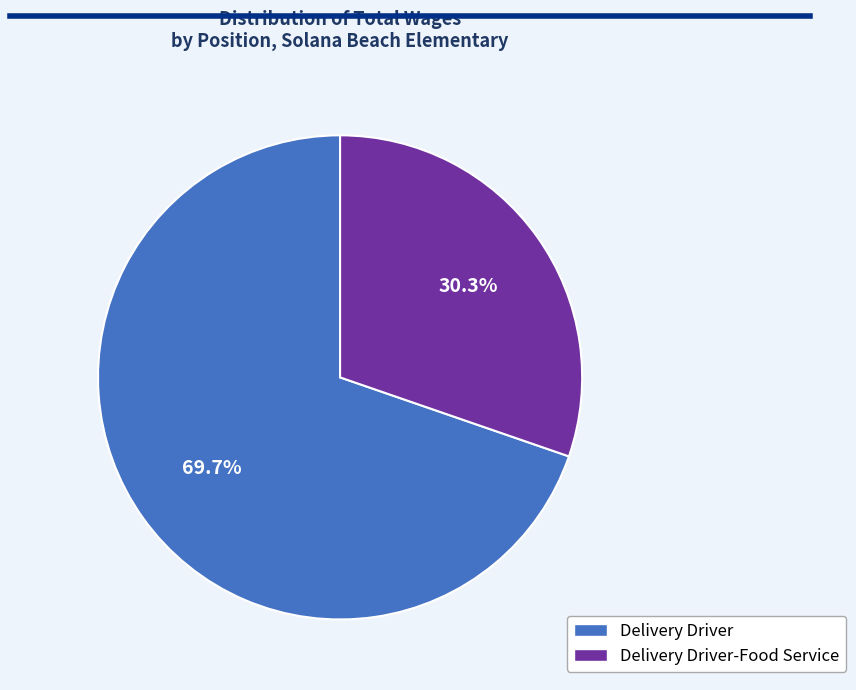

Is there any slice that represents more than half of the pie?

Yes